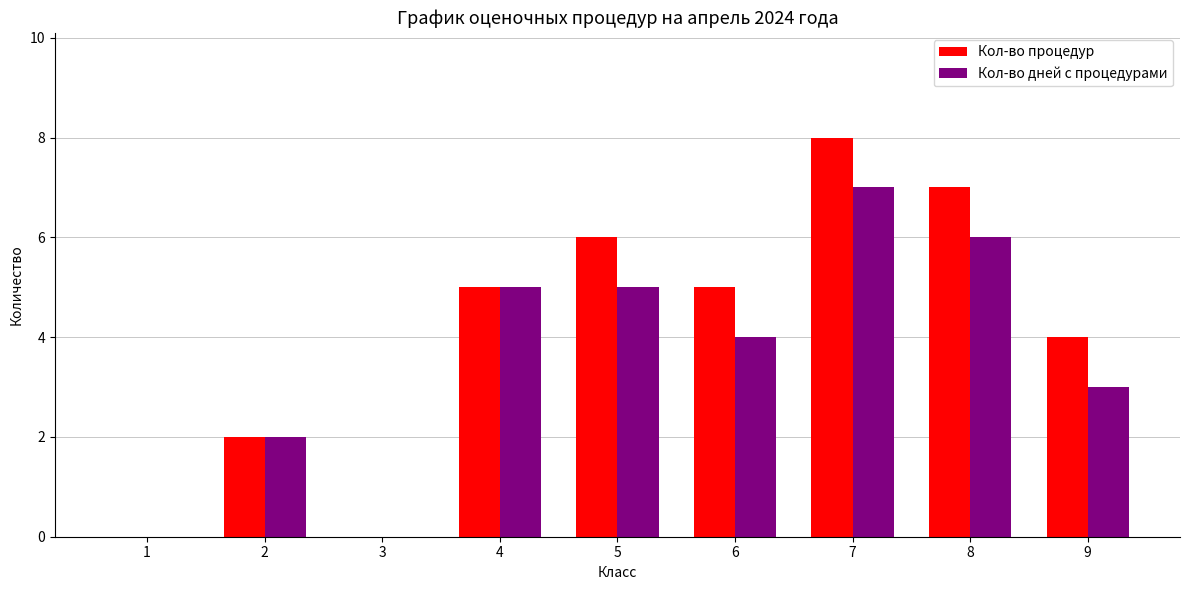

The value of Кол-во процедур at 2 is 2. True or false?

True